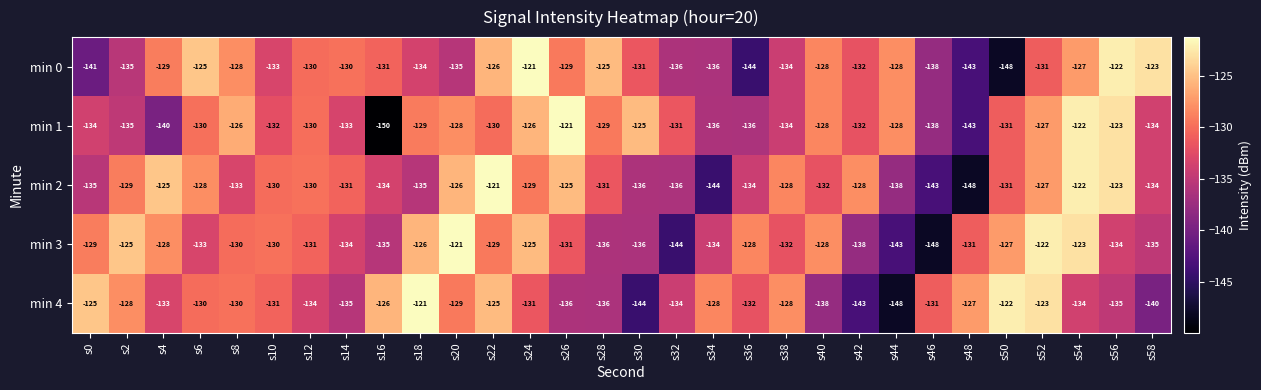

What is the difference between the second highest and minimum values in the min 0 series?

26